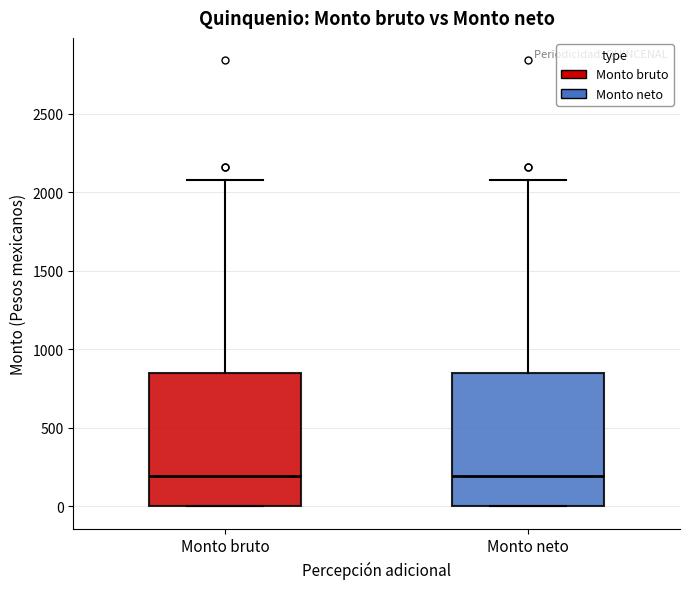

Where is the upper edge of the box for Monto bruto on the y-axis? The values are not printed on the chart, so give them approximately, as read against the axis.

850